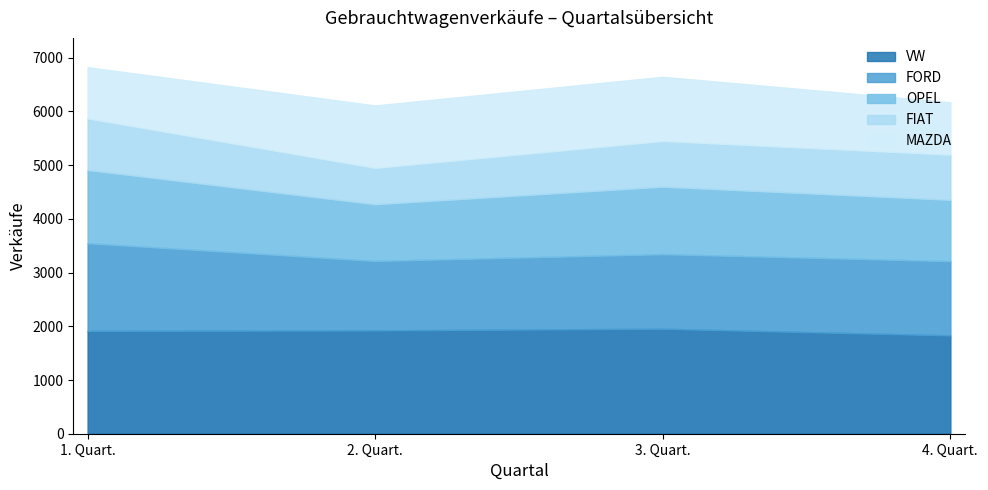

How many series are shown in this chart?

5